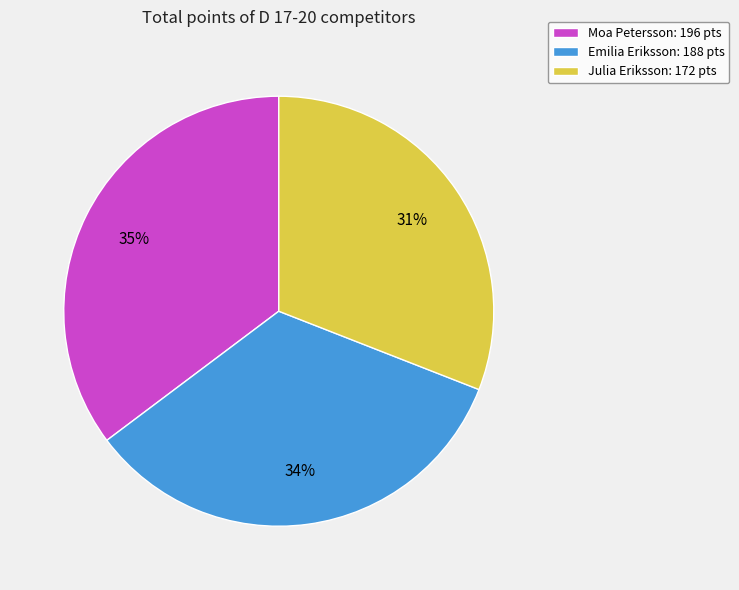

Does Julia Eriksson represent more than half of the total?

No